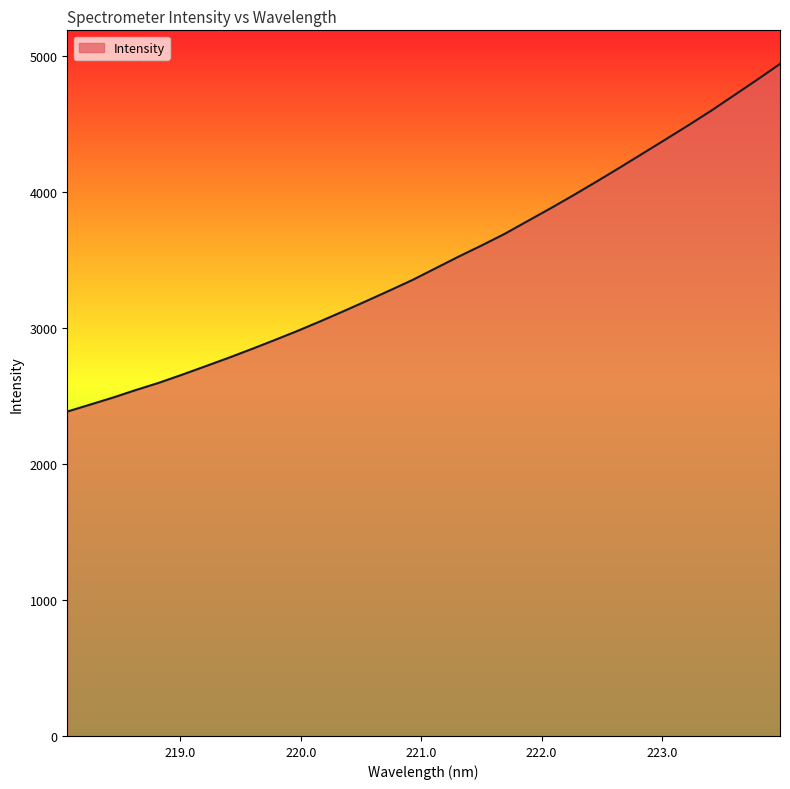

What is the maximum value shown in the chart?

4938.4